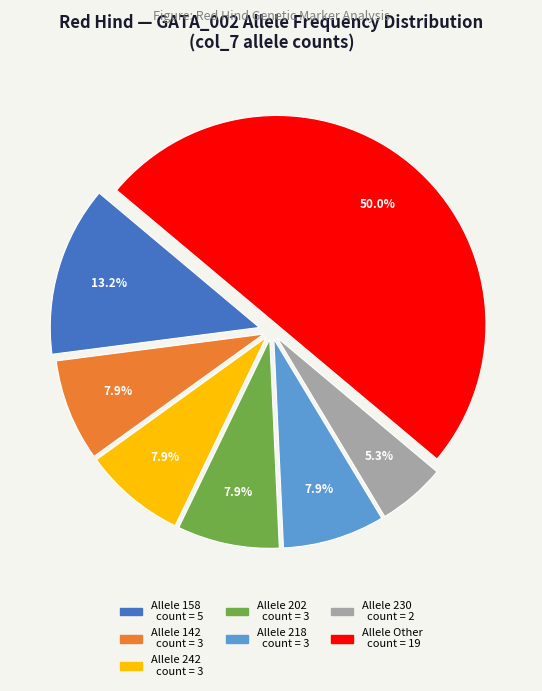

Is there a majority slice in this chart?

No